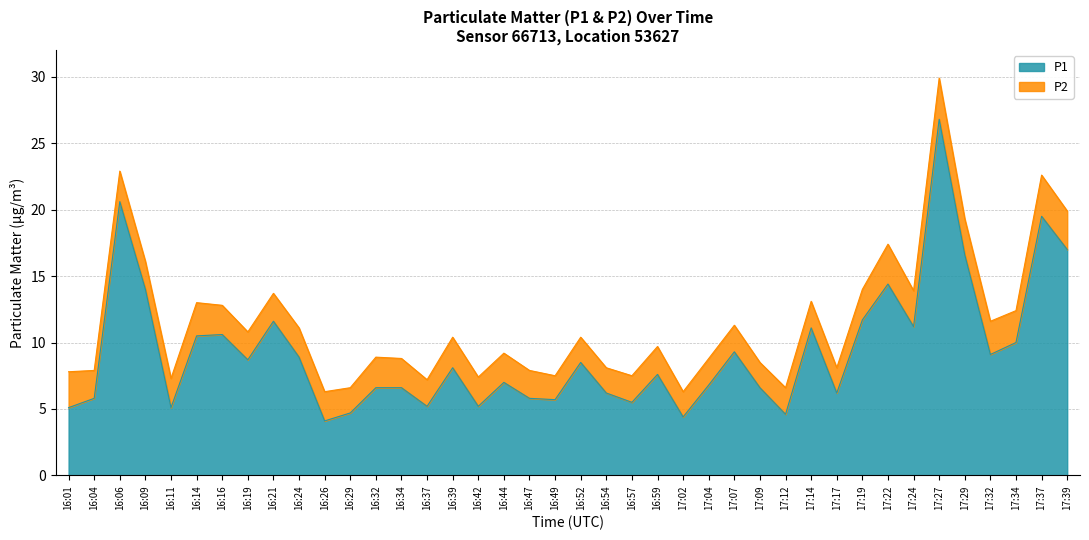

Is it true that the value at 16:54 is 4.0?

False